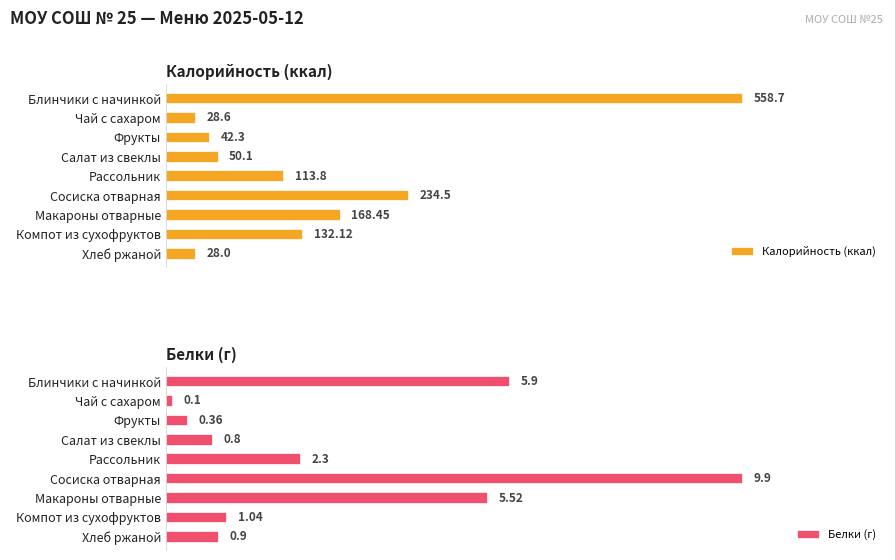

List the labels in order of Калорийность (ккал) value, largest first.

Блинчики с начинкой, Сосиска отварная, Макароны отварные, Компот из сухофруктов, Рассольник, Салат из свеклы, Фрукты, Чай с сахаром, Хлеб ржаной